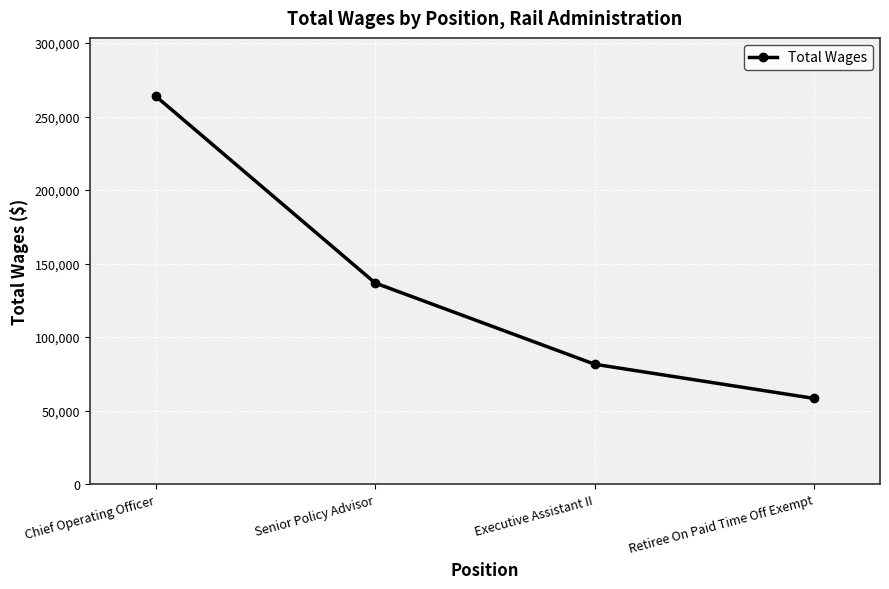

Read the value at Executive Assistant II, to the nearest 50.

81500